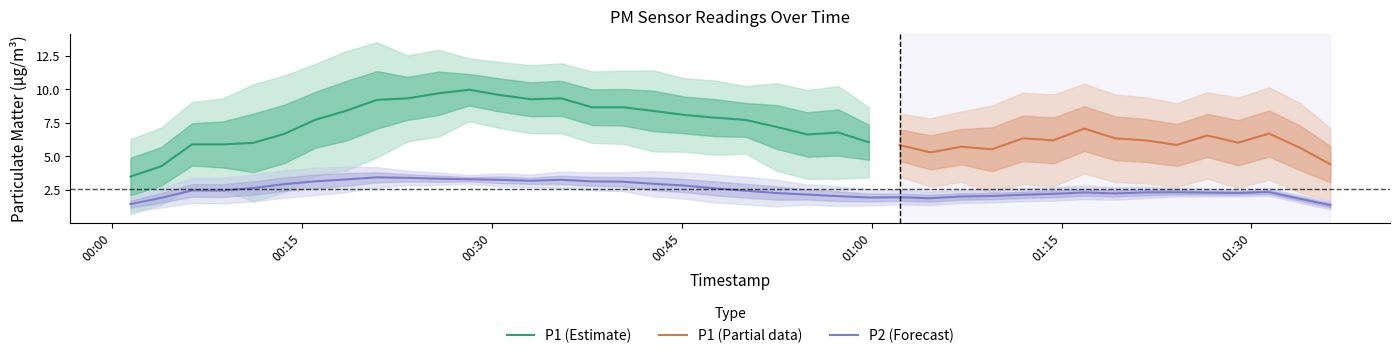

True or false: P2 has a value of 1.9 at 24.

True